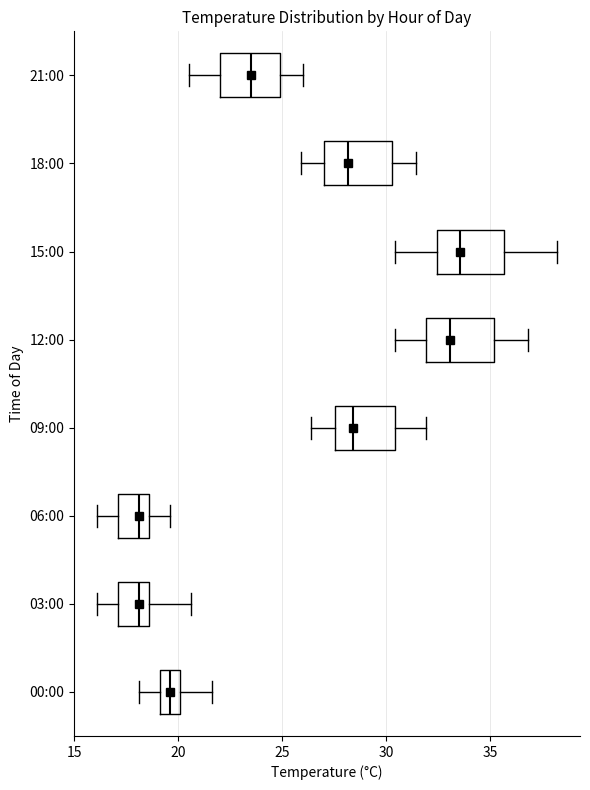

Reading bottom to top, transcribe this box plot: for each box, give where its median line is, the range the box spans, and where its two whiskers end, as read against the x-axis. The values are not printed on the chart, so give them approximately, as read against the axis.

00:00: median 19.5, box 19.0 to 20.0, whiskers 18.0 to 21.5
03:00: median 18.0, box 17.0 to 18.5, whiskers 16.0 to 20.5
06:00: median 18.0, box 17.0 to 18.5, whiskers 16.0 to 19.5
09:00: median 28.5, box 27.5 to 30.5, whiskers 26.5 to 32.0
12:00: median 33.0, box 32.0 to 35.0, whiskers 30.5 to 37.0
15:00: median 33.5, box 32.5 to 35.5, whiskers 30.5 to 38.0
18:00: median 28.0, box 27.0 to 30.5, whiskers 26.0 to 31.5
21:00: median 23.5, box 22.0 to 25.0, whiskers 20.5 to 26.0